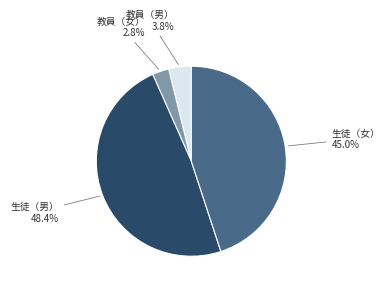

Is there a majority slice in this chart?

No